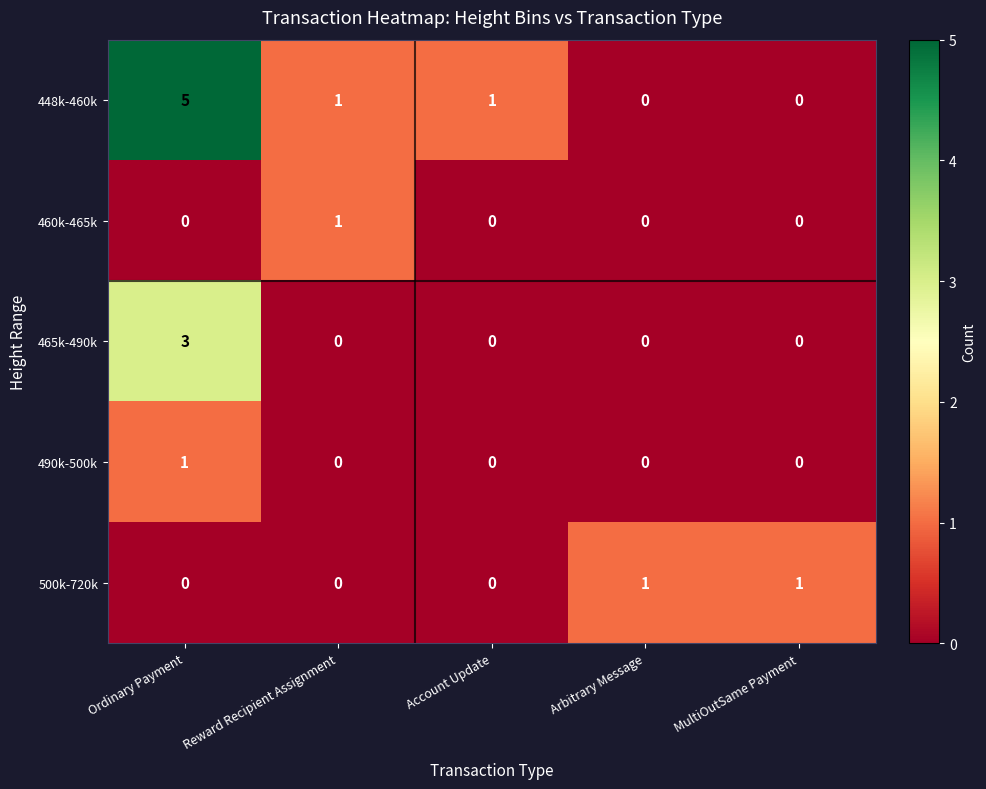

Is it true that 500k-720k equals -1 at Ordinary Payment?

False